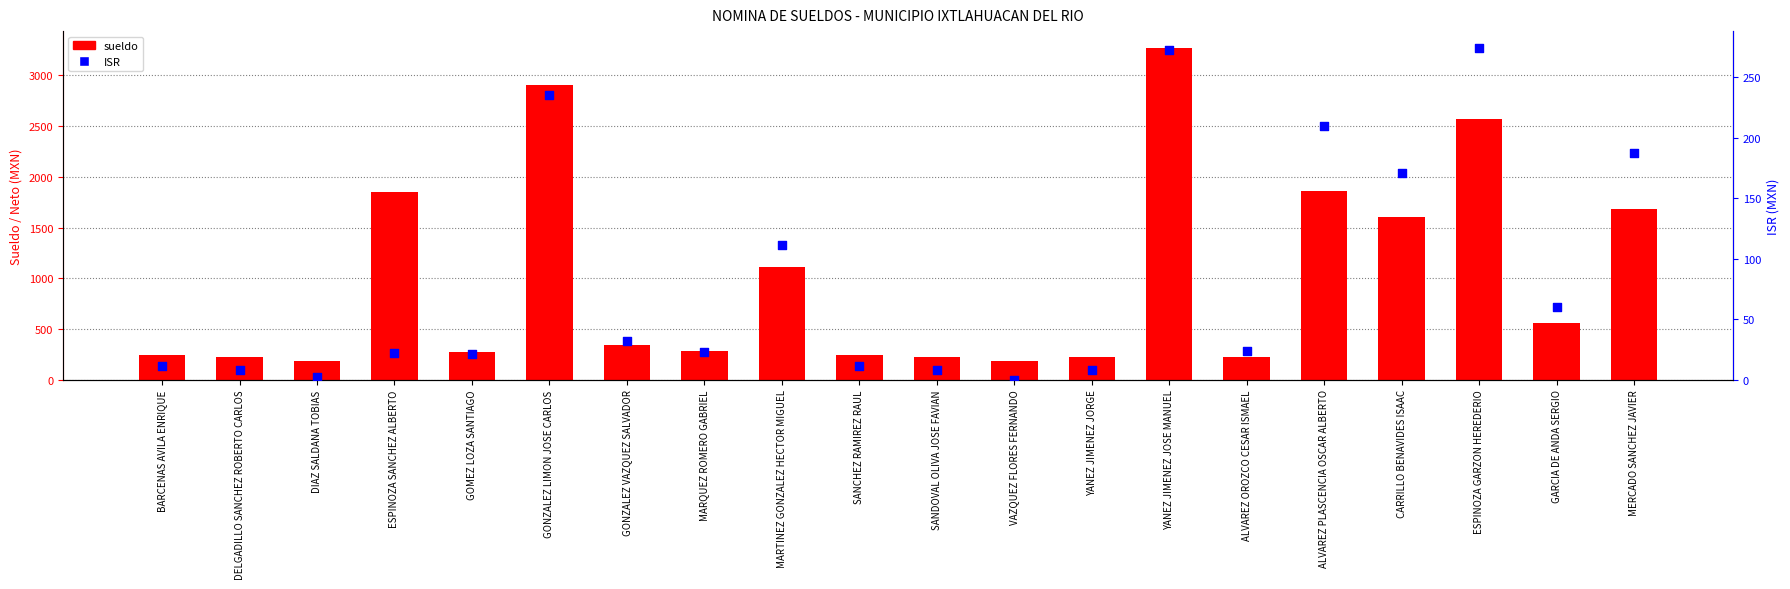

Which series reaches the maximum Y coordinate?

sueldo